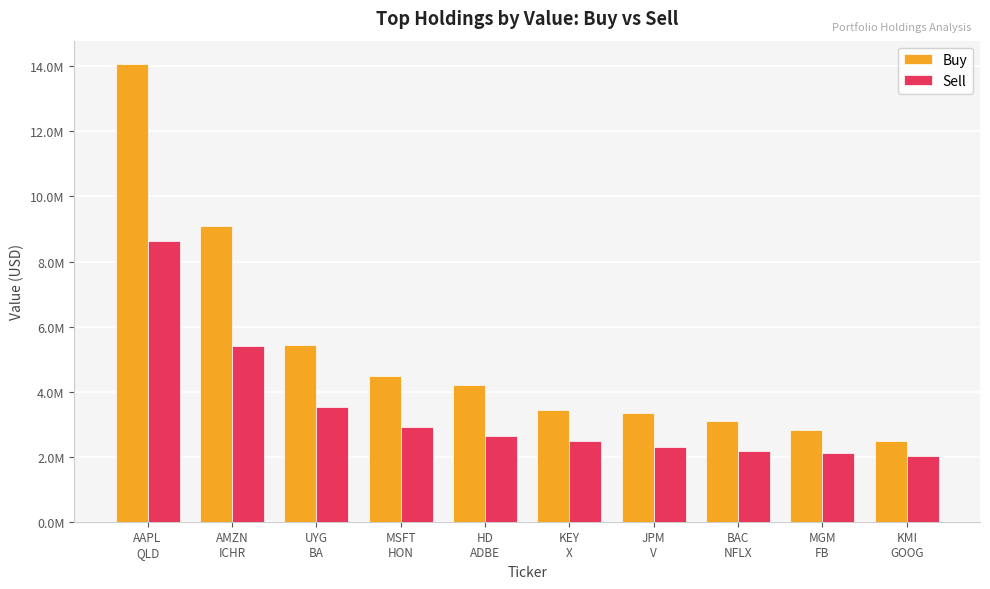

True or false: Sell has a value of 4445445 at HD
ADBE.

False